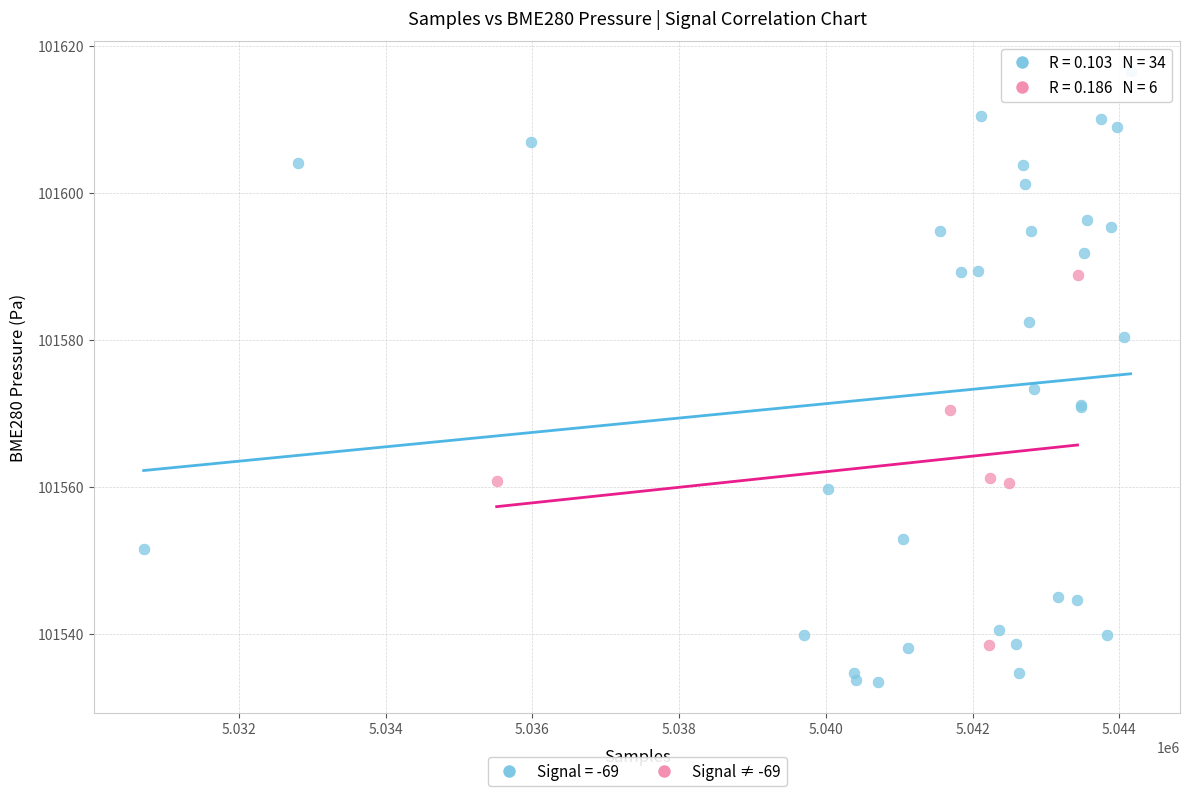

Which series contains the lowest Y value?

Signal = -69